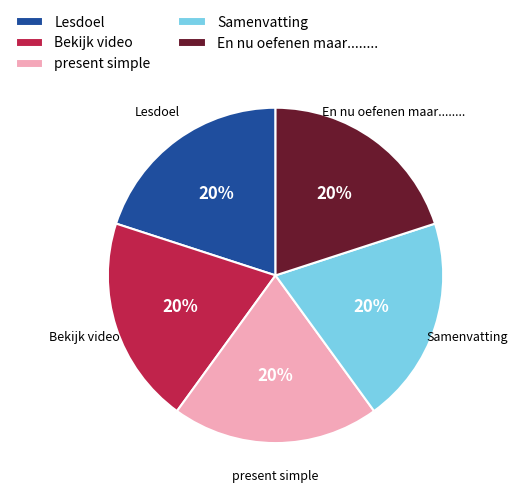

What percentage is the Bekijk video slice, to the nearest percent?

20%